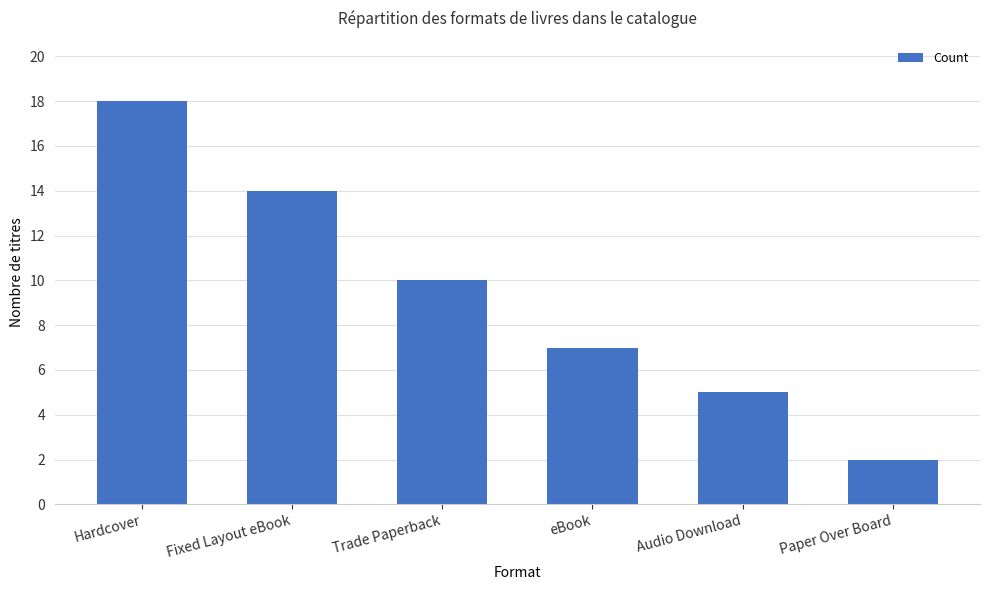

What position from the right is Paper Over Board?

1